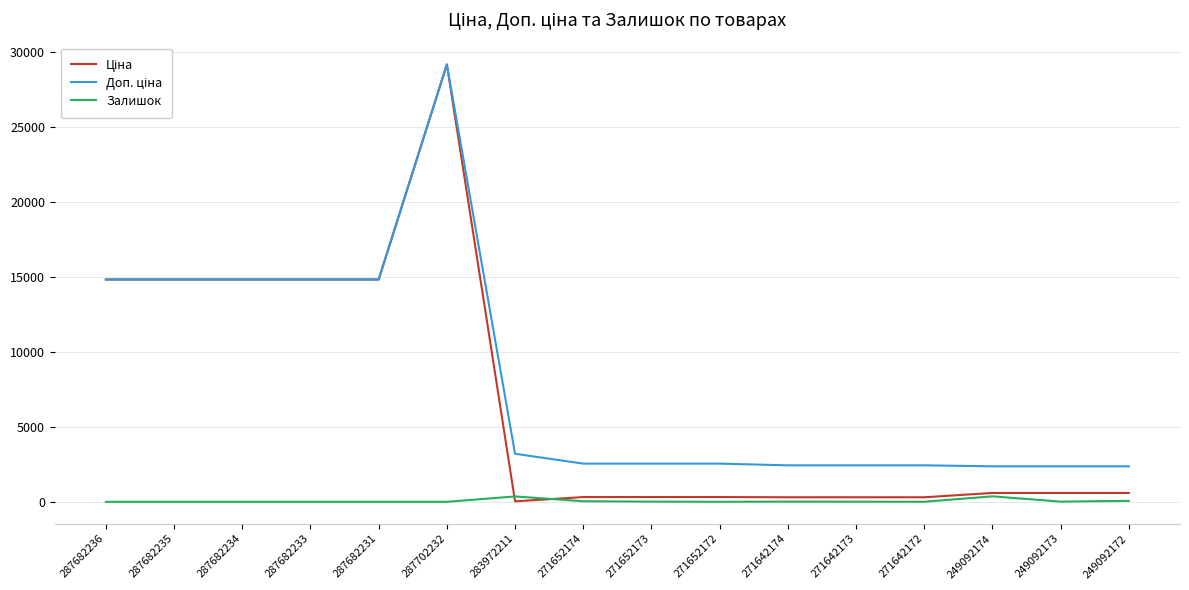

At which category is the sum across all series the highest?

287702232